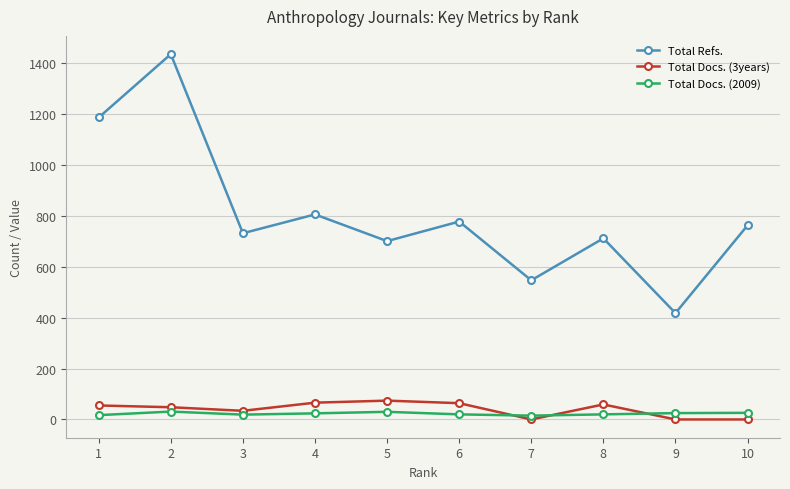

Where is the first local minimum for Total Refs.?

3